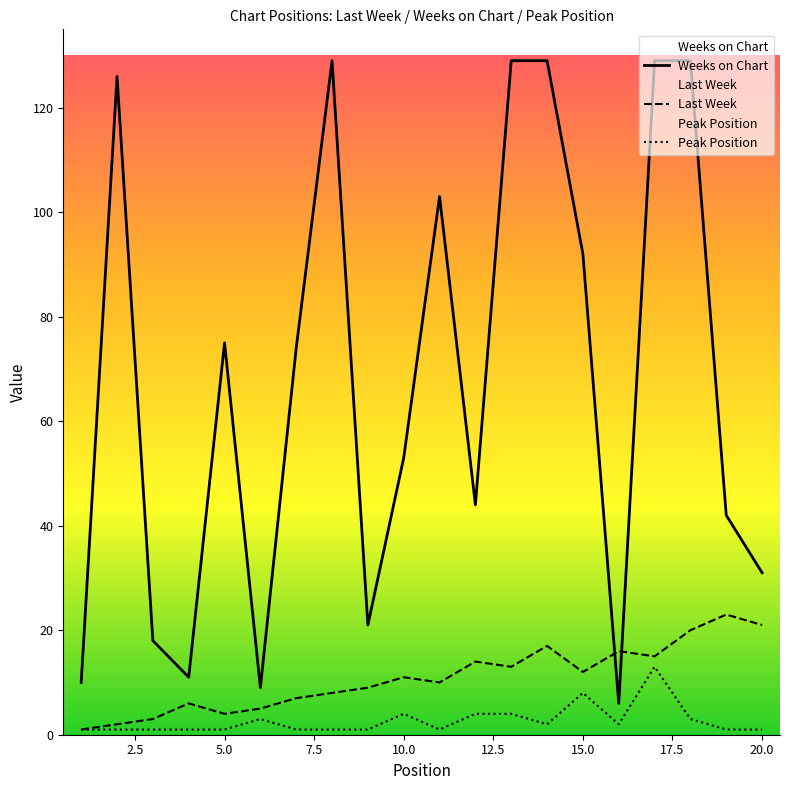

List the series in order of their peak value, highest first.

Weeks on Chart, Last Week, Peak Position